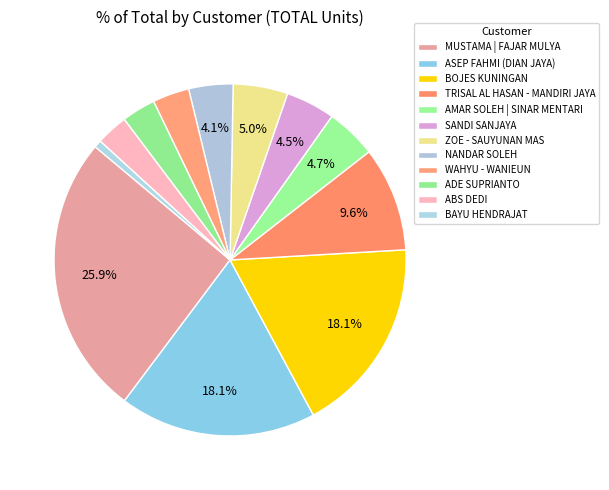

To the nearest percent, what portion does BAYU HENDRAJAT represent?

1%